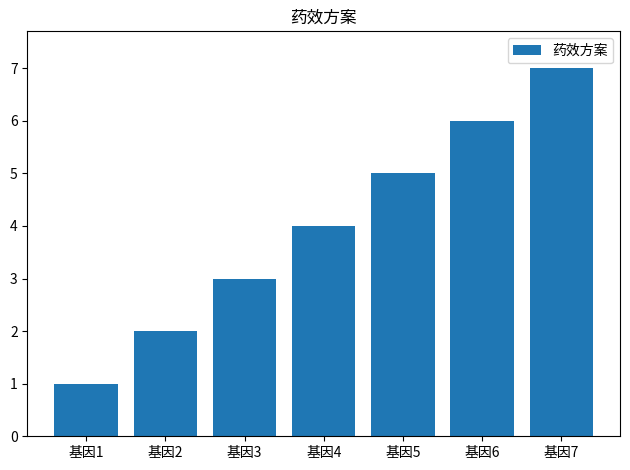

Read the value at 基因4.

4